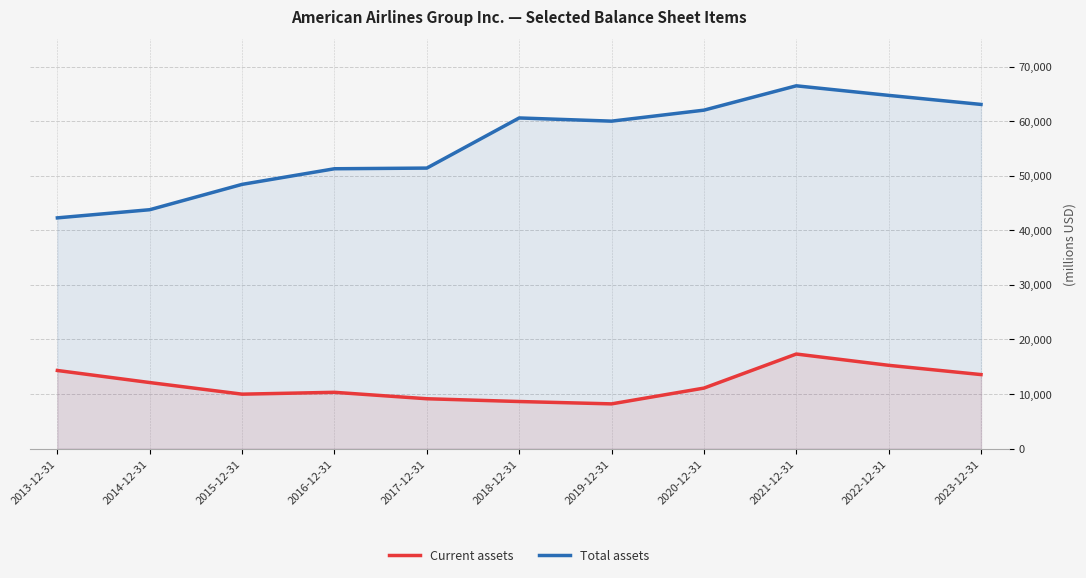

At how many categories does at least one series exceed 34245?

11